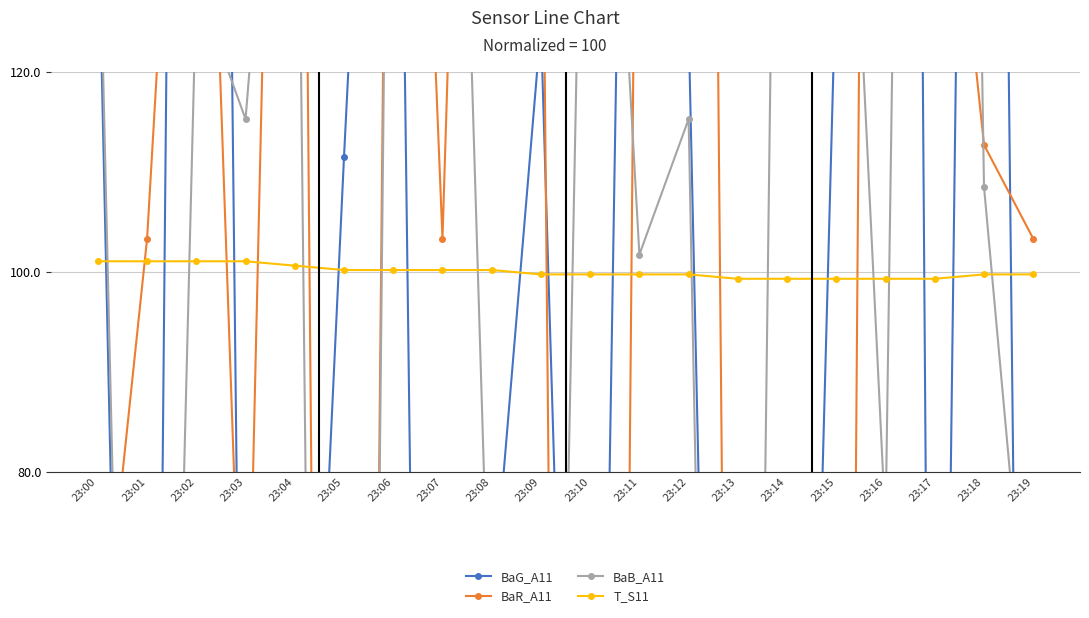

What is the highest value of the BaG_A11 series?

636.1